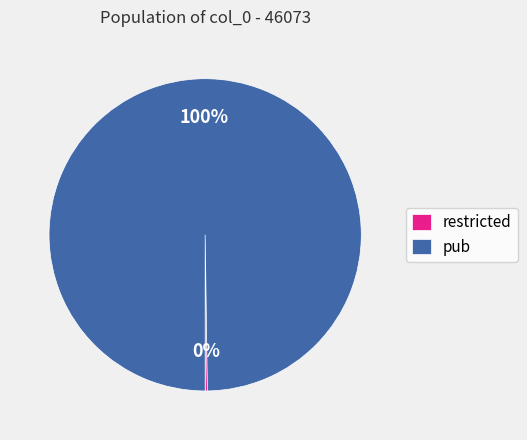

To the nearest percent, what is the average slice percentage?

50%